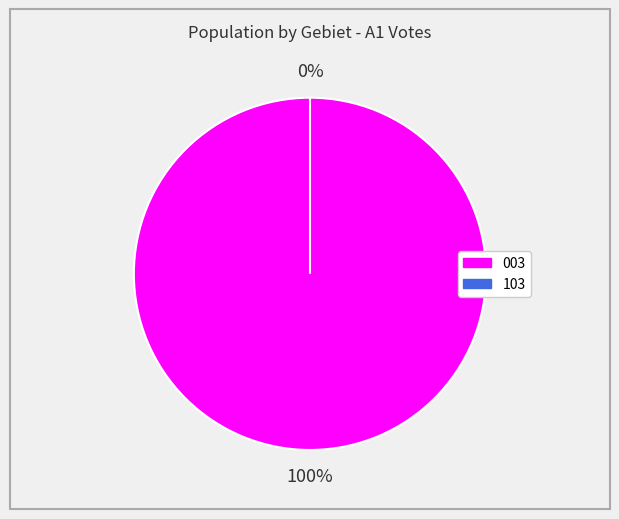

Which category has the biggest portion of the pie?

003